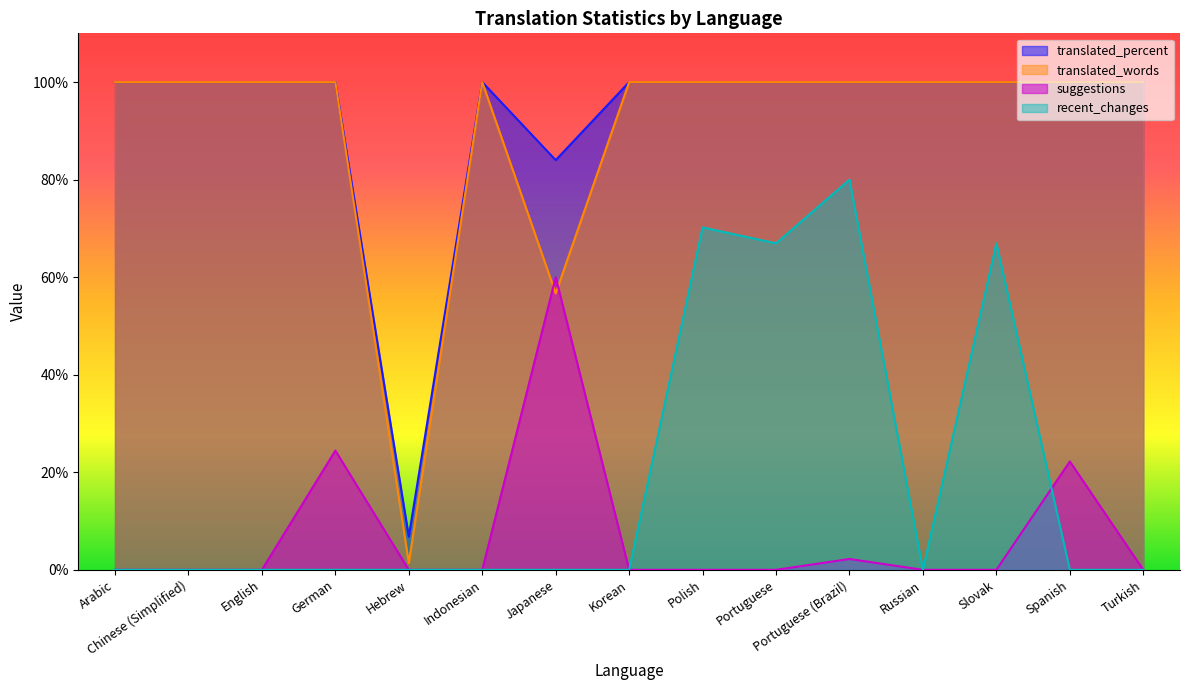

Read the translated_words value at Slovak.

100.0